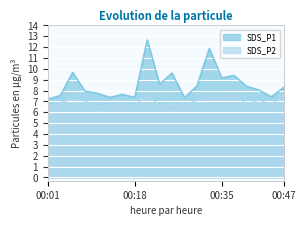

What is the approximate value of SDS_P2 at 00:33?

7.3